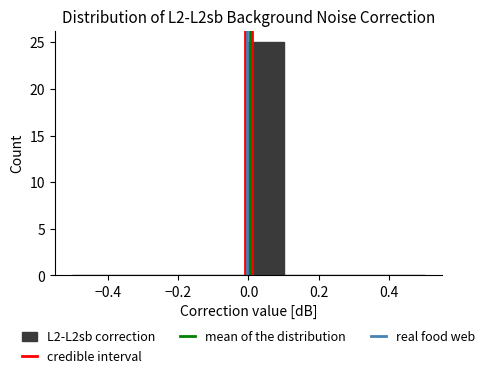

Reading left to right, list every bar in this chart as the range it spans on the x-axis followed by its height. The values are not printed on the chart, so give them approximately, as read against the axis.

-0.5 to -0.4: 0
-0.4 to -0.3: 0
-0.3 to -0.2: 0
-0.2 to -0.1: 0
-0.1 to 0.0: 0
0.0 to 0.1: 25
0.1 to 0.2: 0
0.2 to 0.3: 0
0.3 to 0.4: 0
0.4 to 0.5: 0